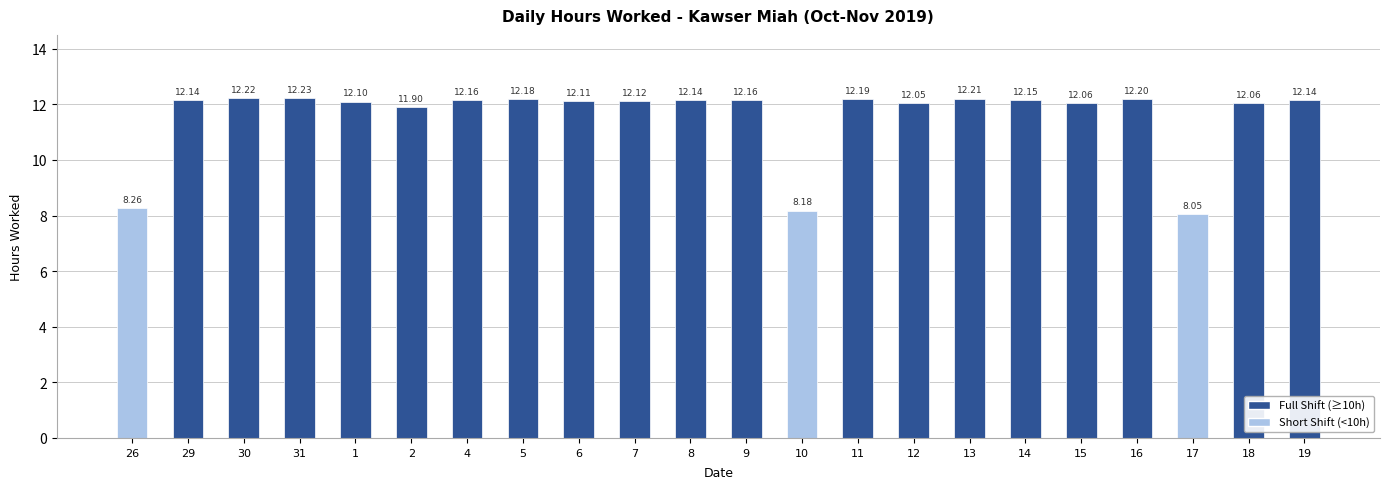

How many categories are shown in the chart?

22